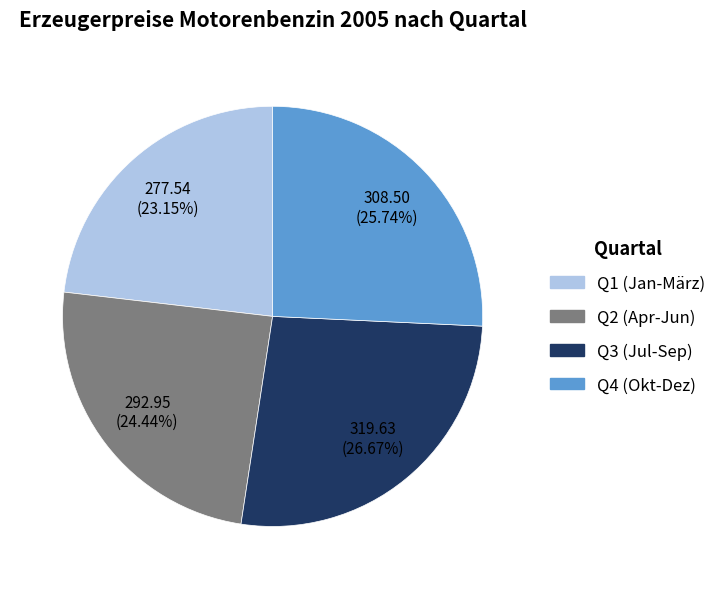

Approximately how many times larger is the value at Q2 (Apr-Jun) compared to Q4 (Okt-Dez)?

0.9